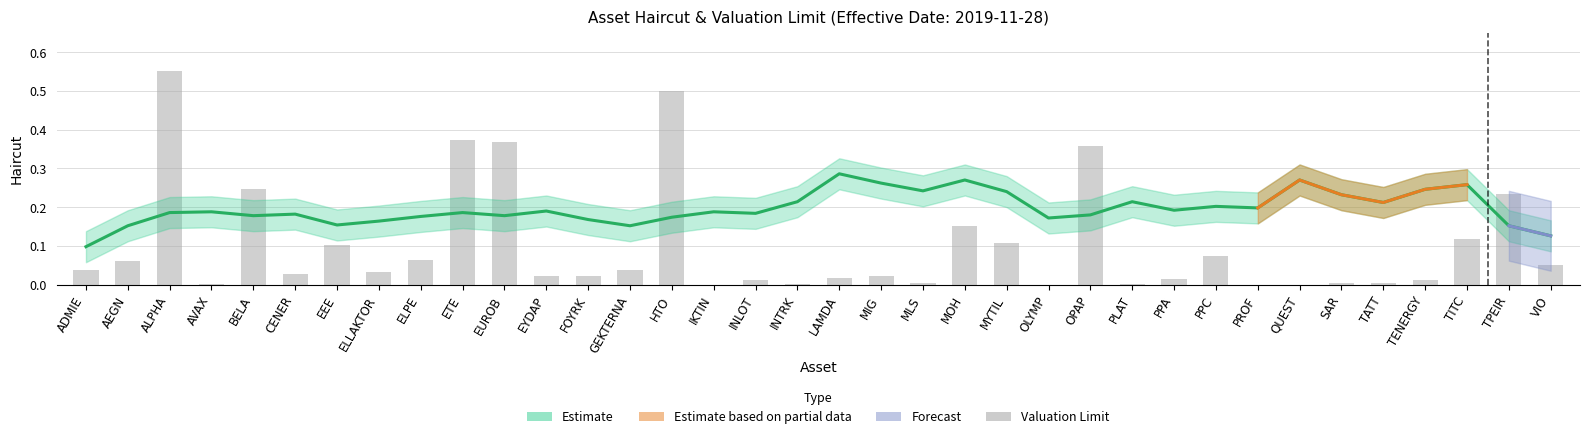

What is the difference between the second highest and minimum values in the Valuation Limit series?

0.5